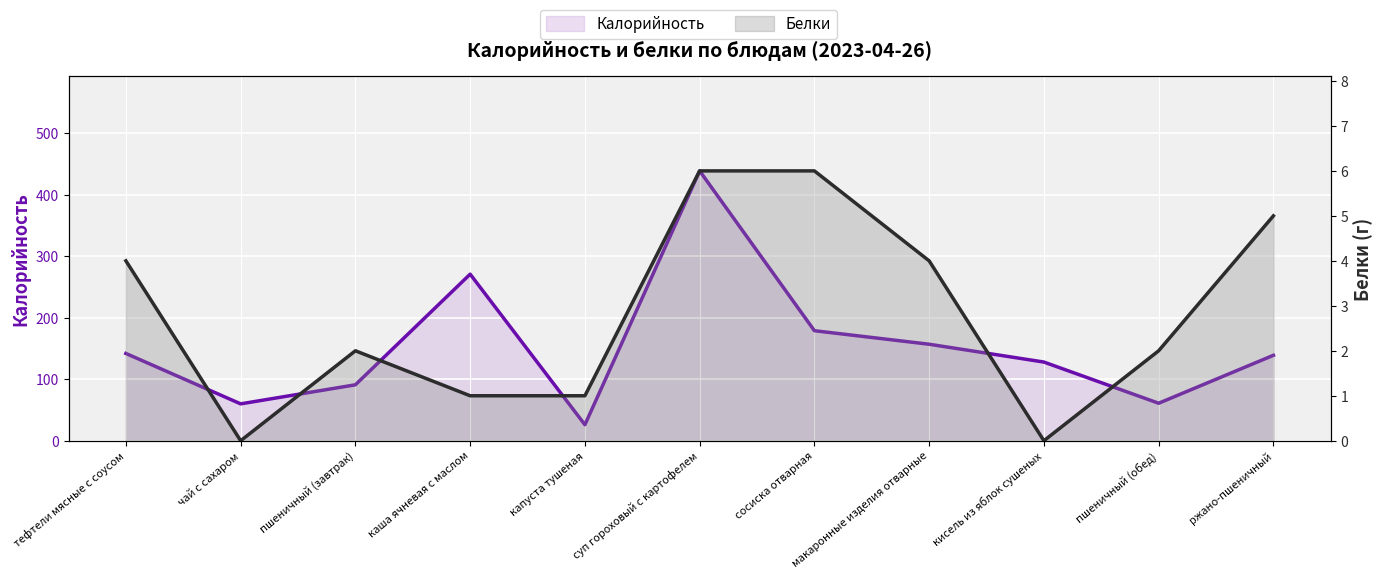

Is the value of Белки at макаронные изделия отварные greater than the value of Калорийность at ржано-пшеничный?

No